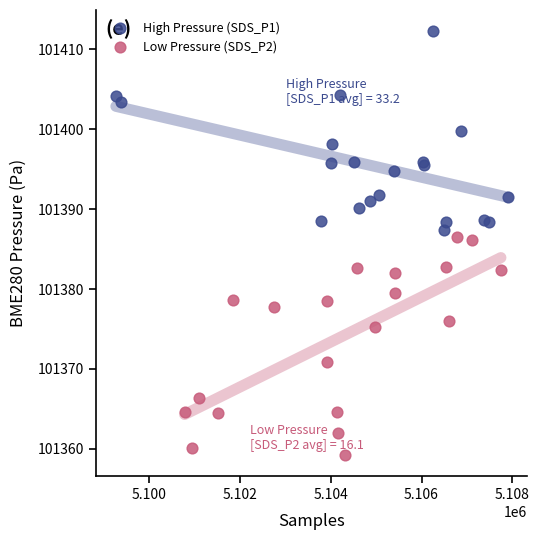

Which series has the widest spread of Y values?

Low Pressure (SDS_P2)